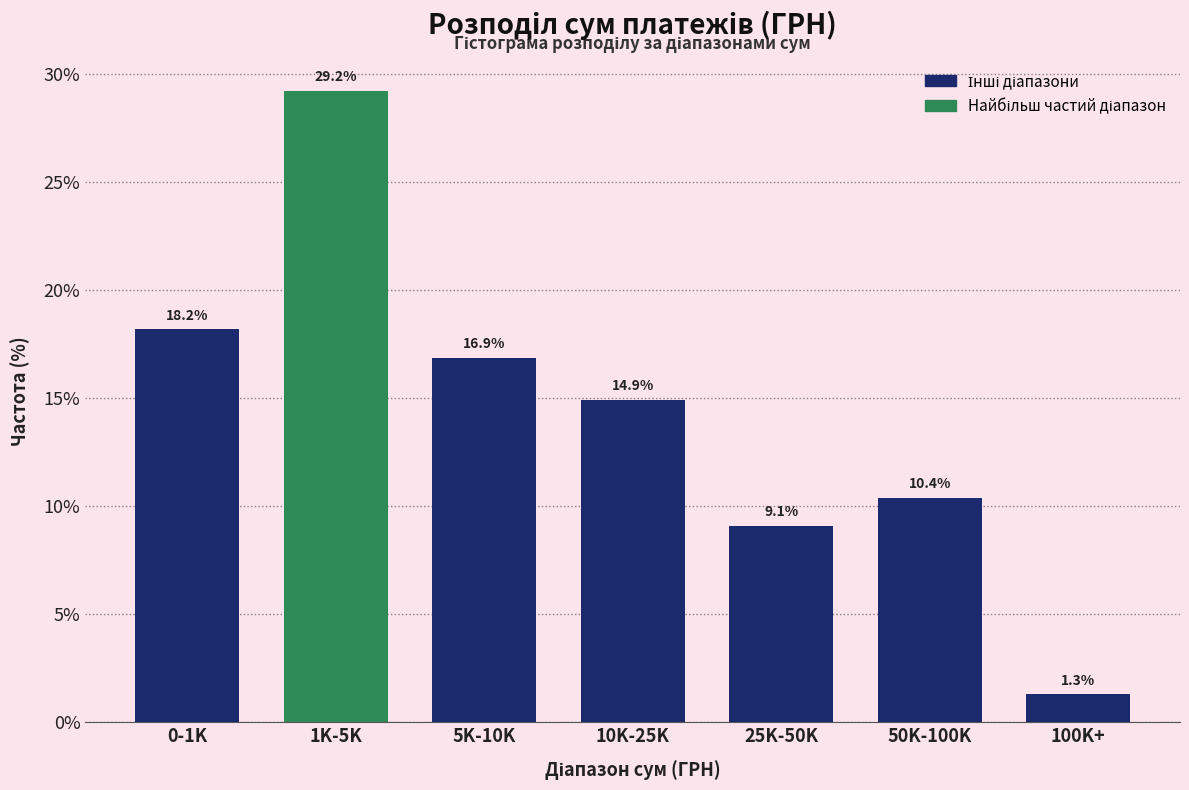

Reading left to right, transcribe all the data shown in this chart.

18.2	29.2	16.9	14.9	9.1	10.4	1.3